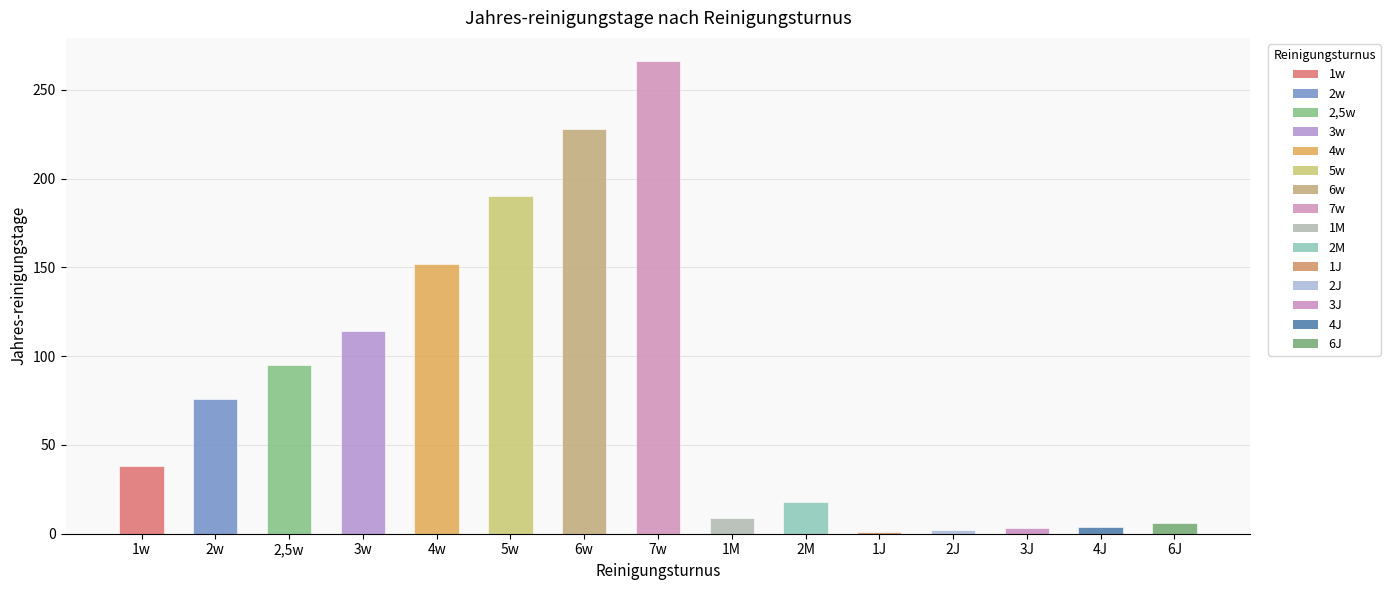

What is the label of the 14th bar from the left?

4J